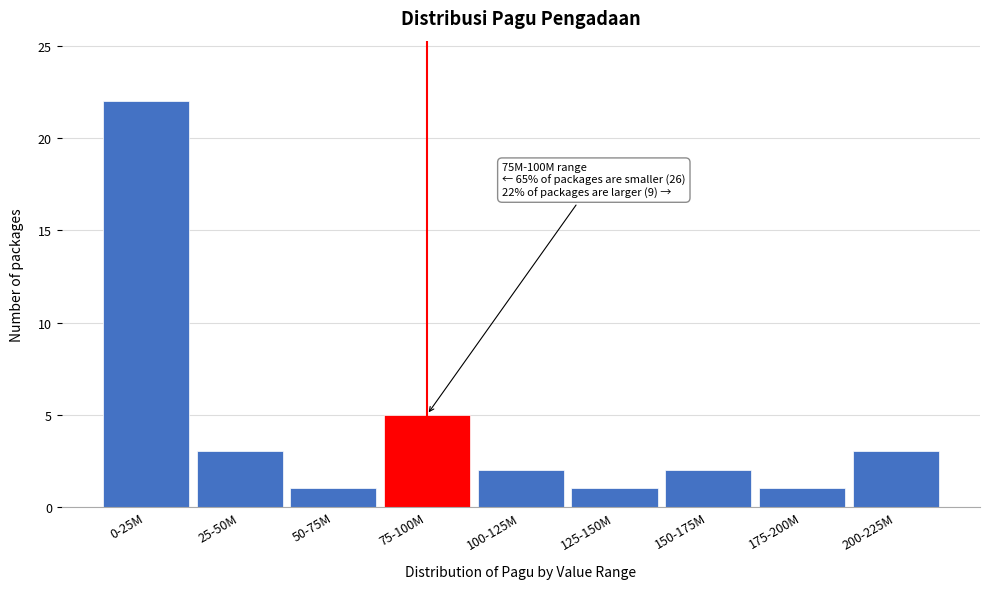

Reading left to right, what are all the values shown in this chart?

0-25M=22	25-50M=3	50-75M=1	75-100M=5	100-125M=2	125-150M=1	150-175M=2	175-200M=1	200-225M=3